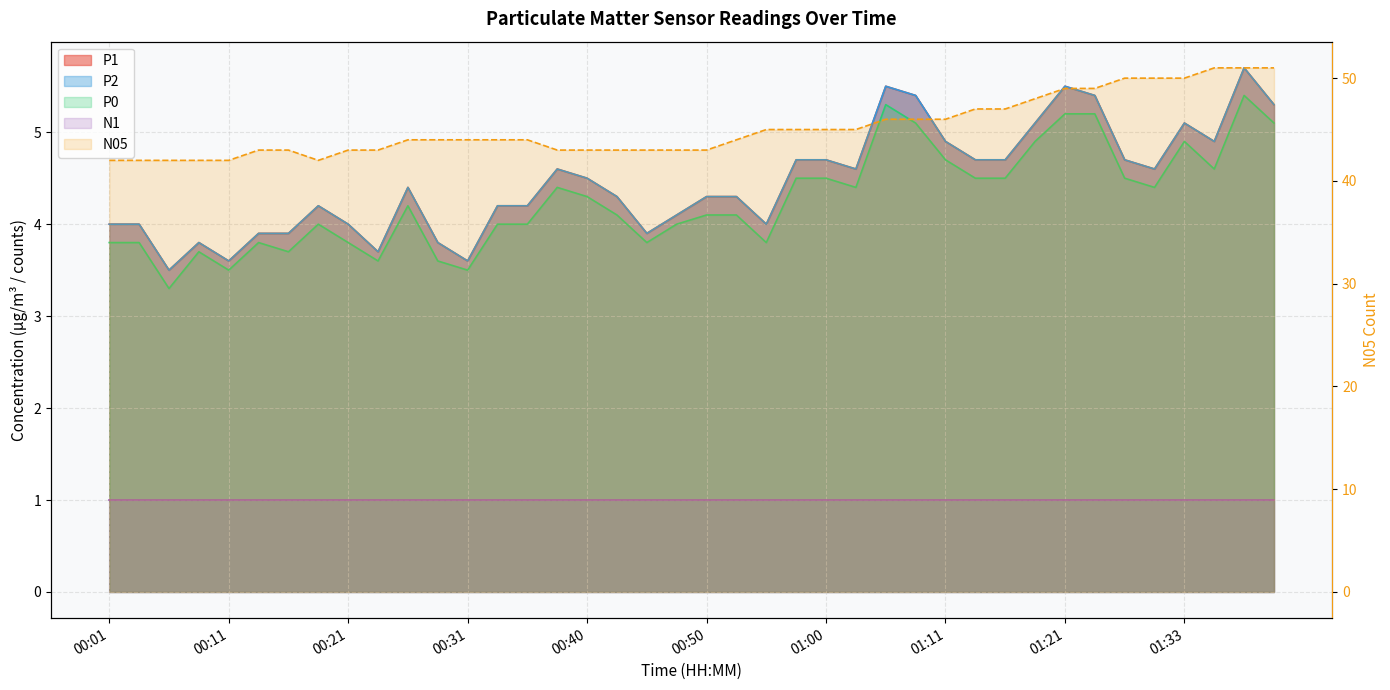

How many interior local valleys does the N05 series have?

1